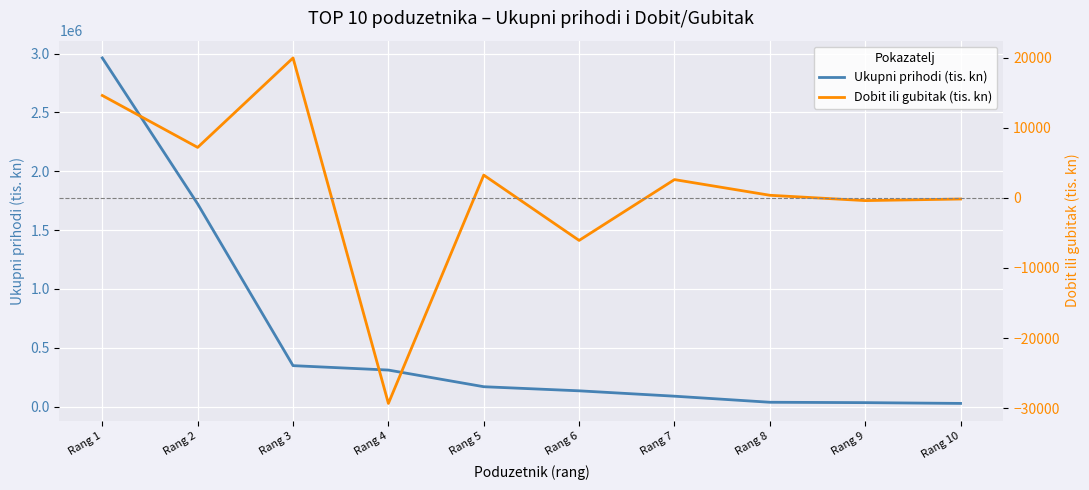

At which label does Dobit ili gubitak (tis. kn) first exceed 2610?

Rang 1